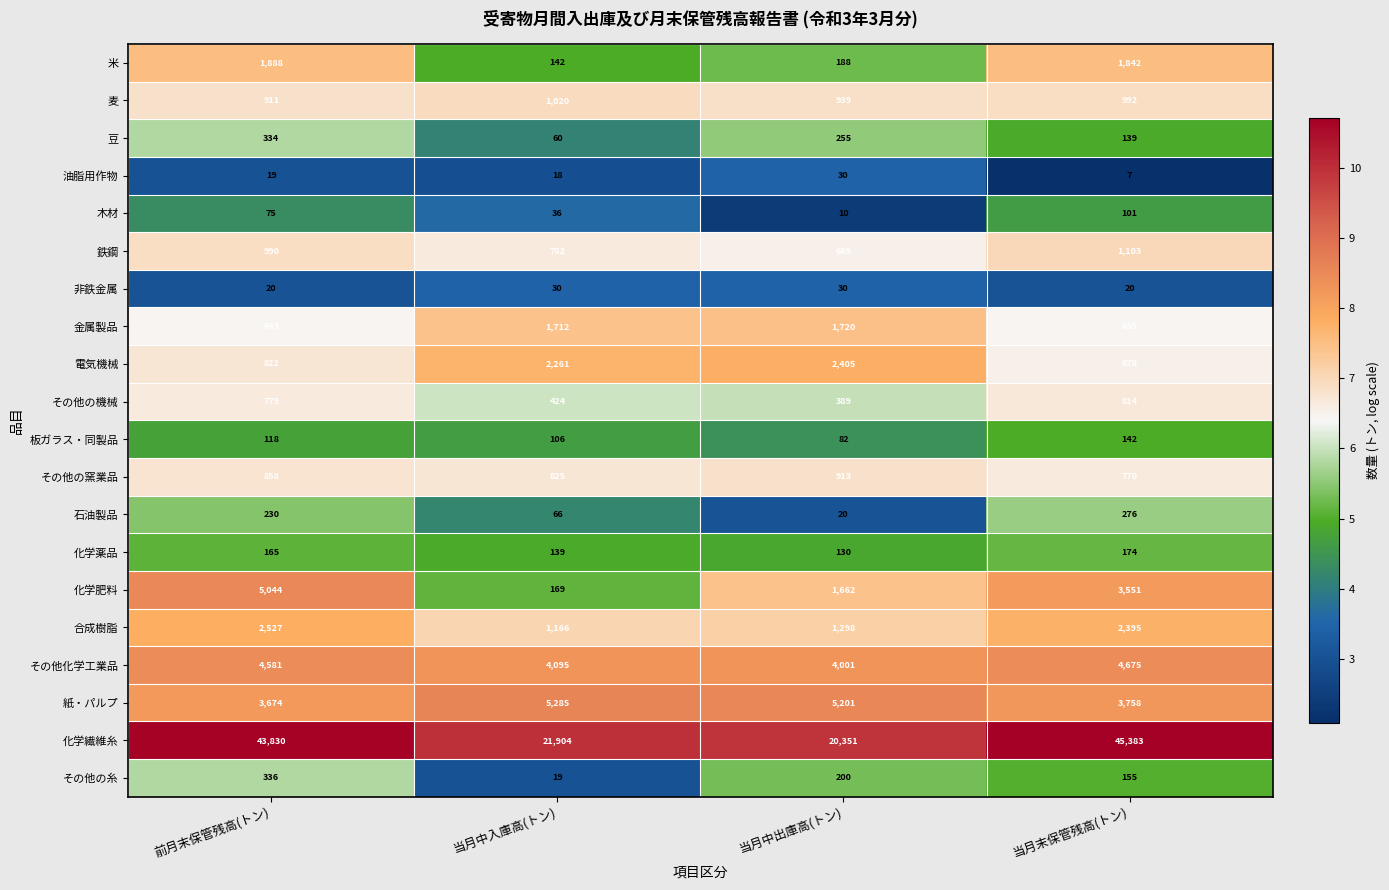

At how many categories does at least one series exceed 10?

4